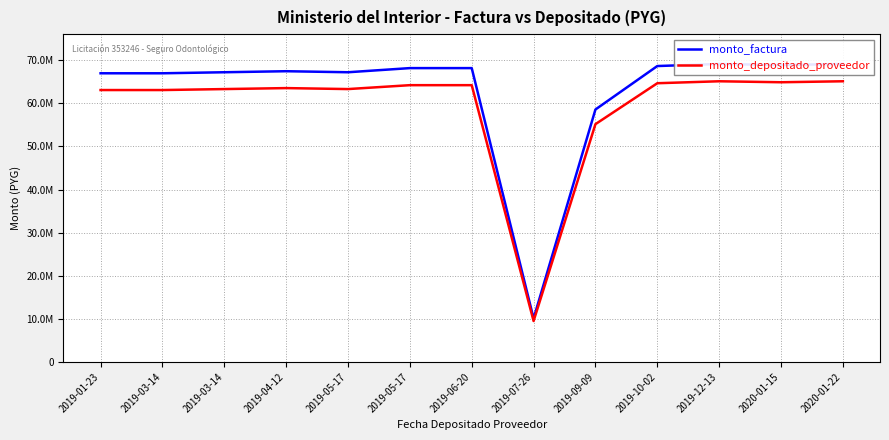

What is the value of the monto_depositado_proveedor point at the 6th from the left?

63297513